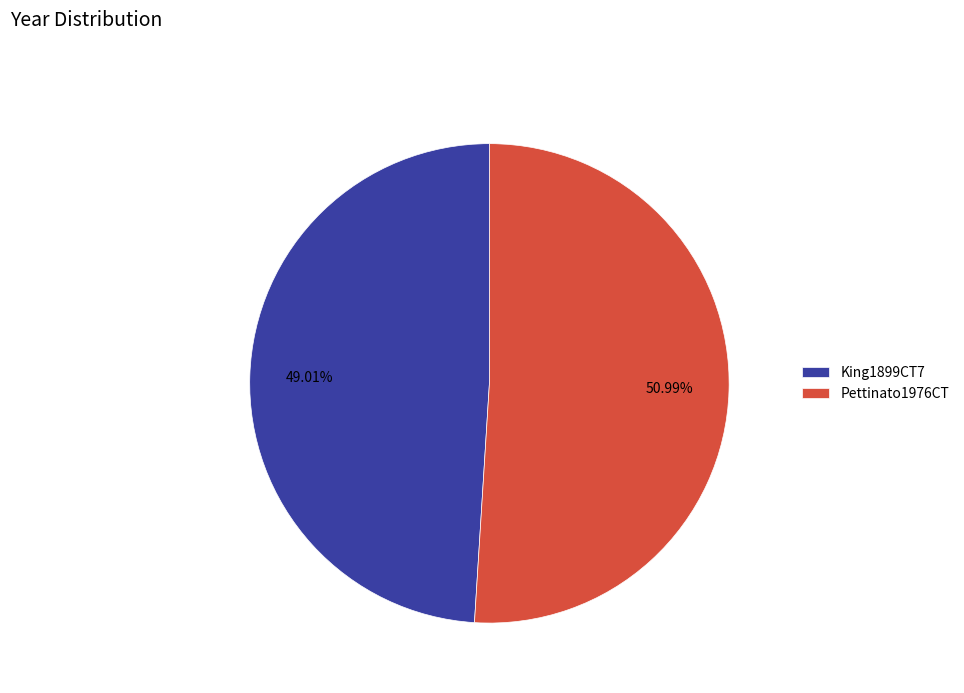

Which slice represents more than half of the pie?

Pettinato1976CT